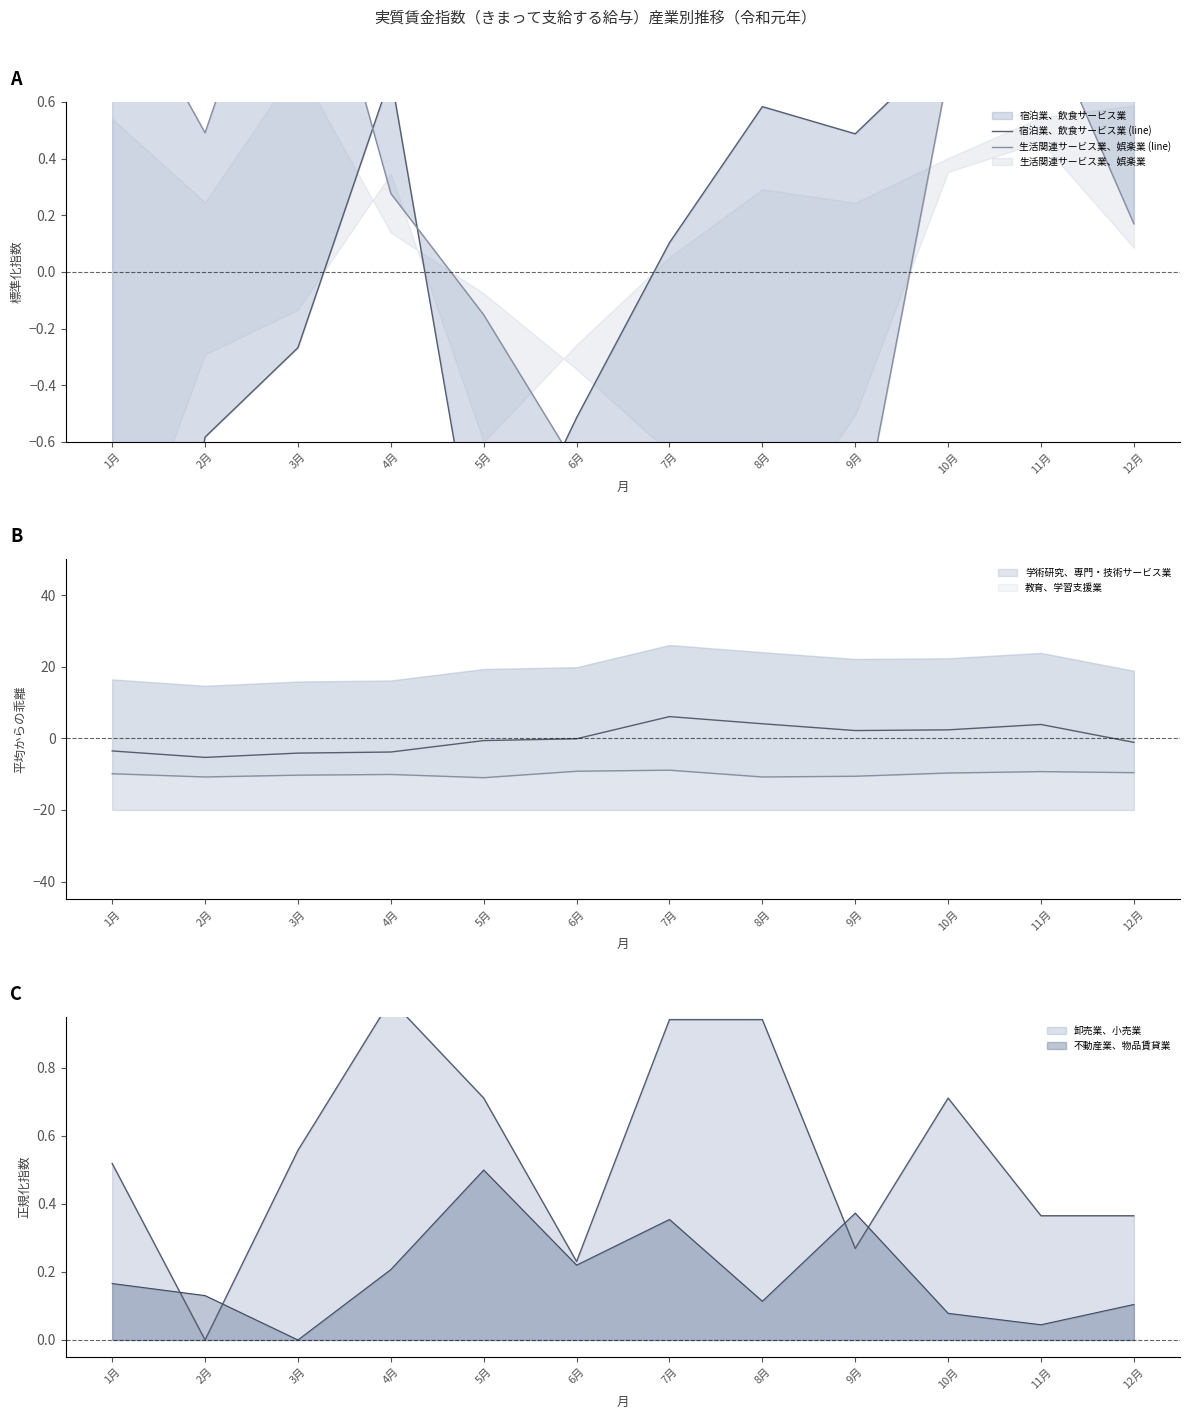

The value of 生活関連サービス業、娯楽業 (line) at 12月 is 0.2. True or false?

True